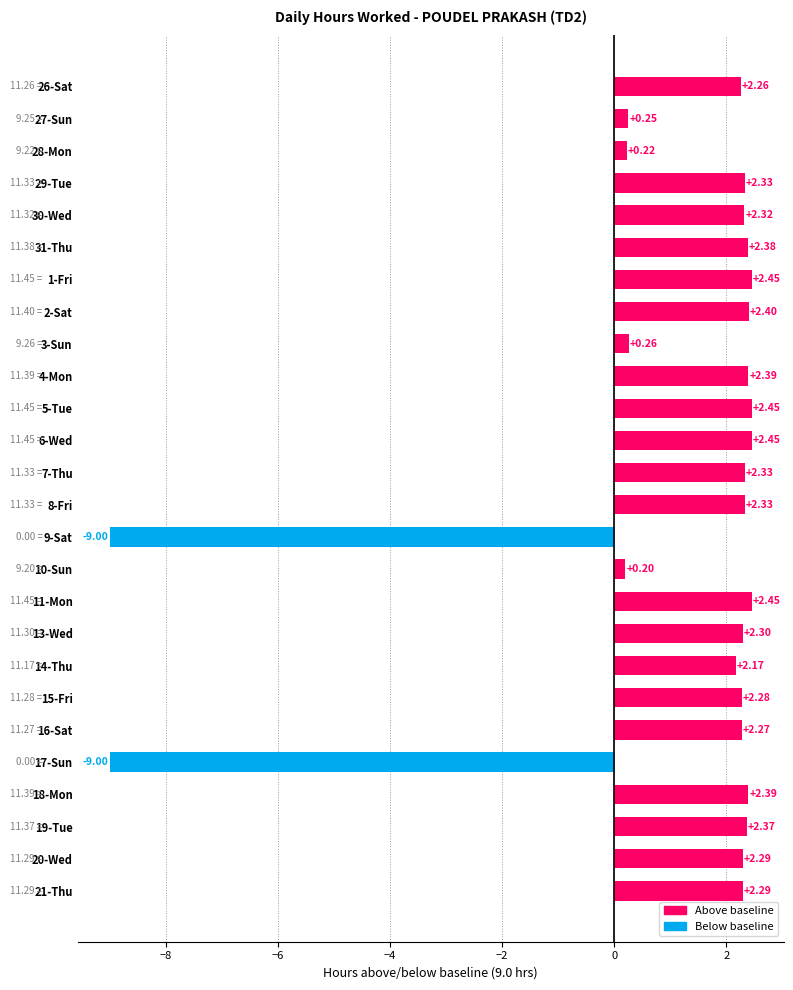

Which has a higher value, 8-Fri or 16-Sat?

8-Fri